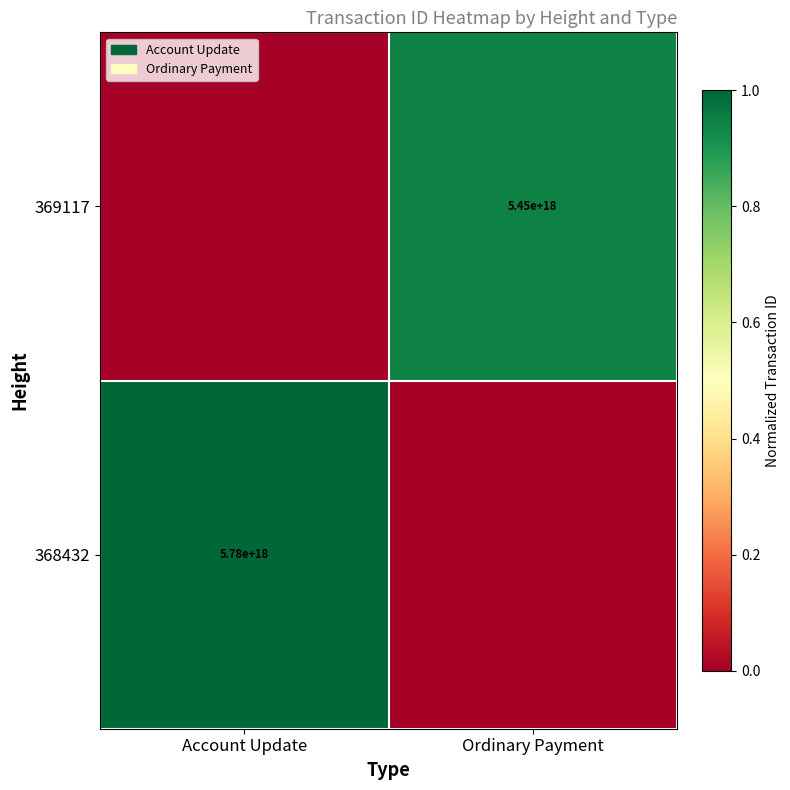

Which has a higher value, Ordinary Payment or Account Update?

Account Update